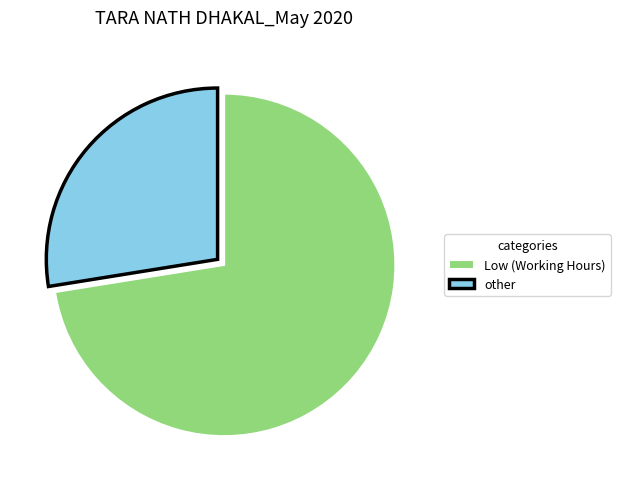

The other slice represents 28% of the pie. True or false?

True